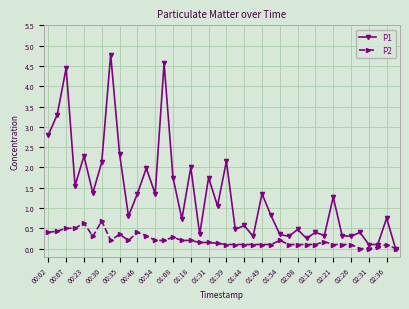

Which series has the largest total across all categories?

P1